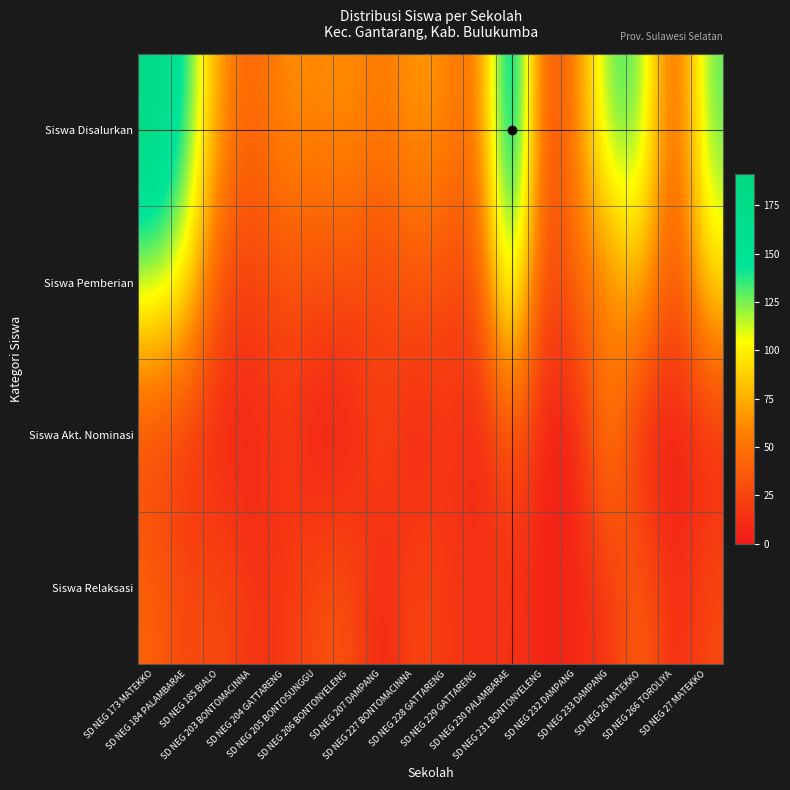

What is the difference between the highest and lowest values at SD NEG 228 GATTARENG?

45